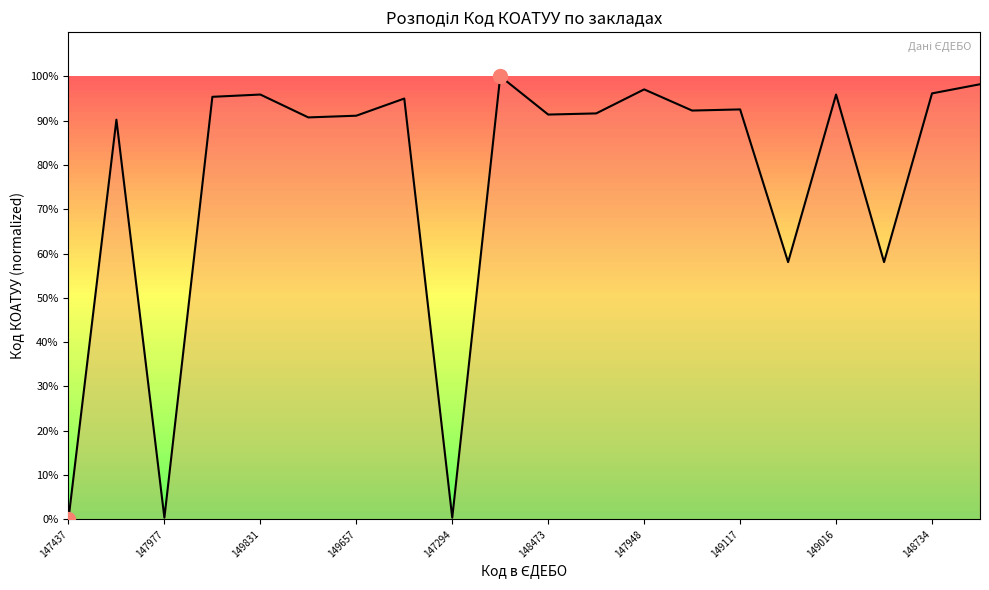

What is the maximum value shown in the chart?

100.0